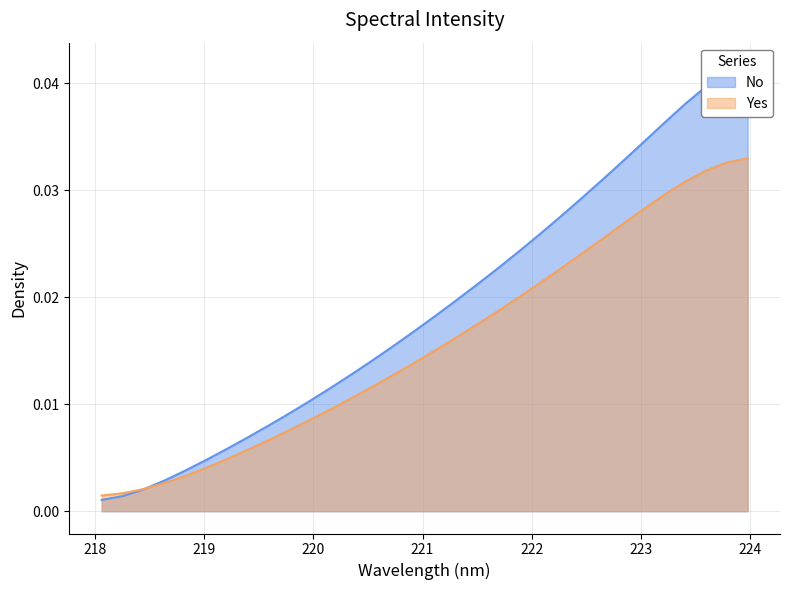

Is it true that the value at 221.4993 is 0.0?

True